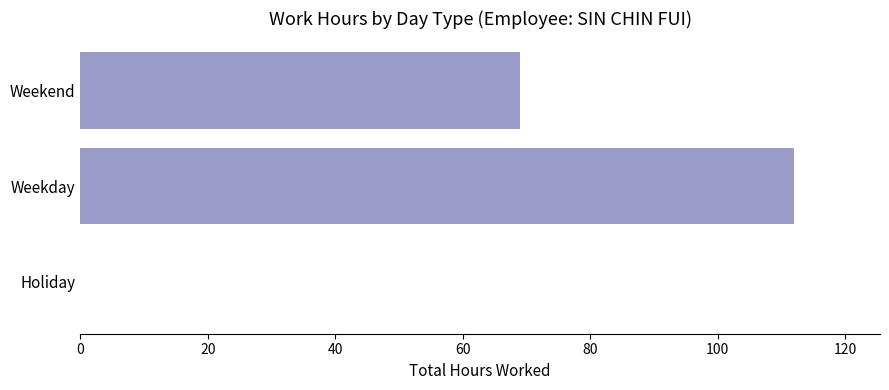

Are the bars horizontal?

Yes